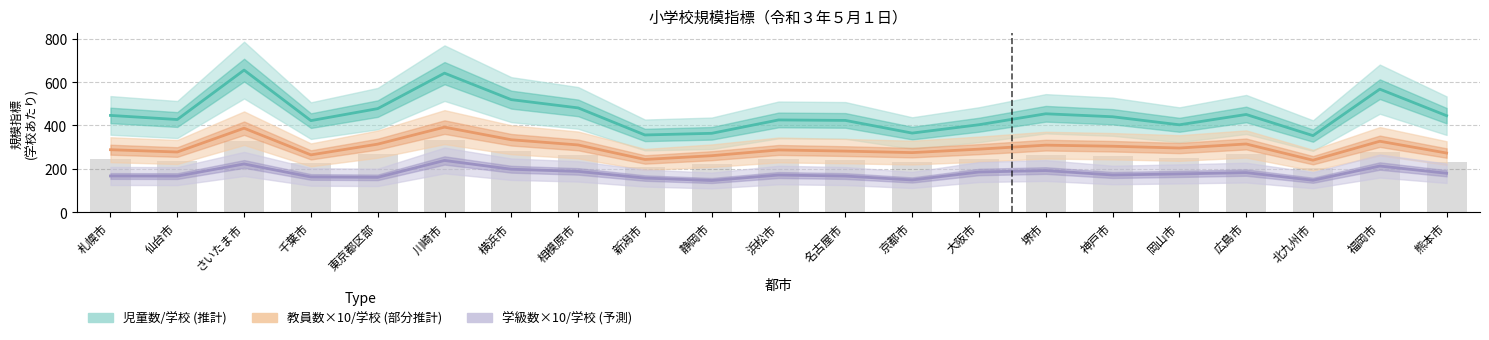

Reading left to right, transcribe all the data shown in this chart.

児童数/学校 (推計): 446.3	427.4	655.7	422.3	477.7	641.5	519.2	481.1	356.0	363.7	425.4	423.3	364.8	403.3	453.9	440.2	403.0	450.7	353.1	567.6	445.1
教員数×10/学校 (部分推計): 288.0	277.4	387.3	264.1	313.7	392.2	333.9	310.0	242.9	260.3	286.9	281.5	274.6	290.5	309.0	304.0	295.8	314.4	239.5	327.0	272.6
学級数×10/学校 (予測): 166.7	166.1	222.2	162.2	160.3	238.3	197.9	187.8	157.0	145.8	171.1	166.3	148.3	185.0	191.7	171.2	176.2	182.2	146.9	212.6	179.2